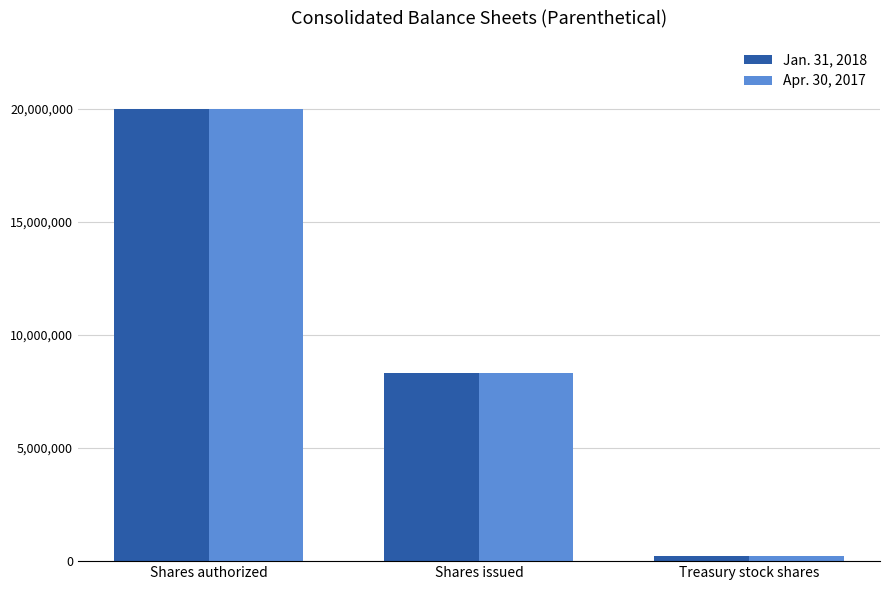

At which category does the chart reach its peak across all series?

Shares authorized